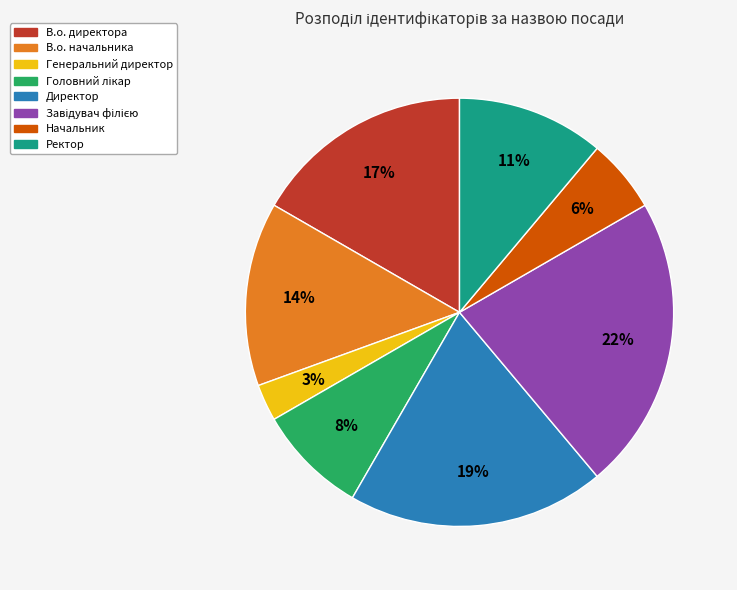

Does В.о. начальника account for over 50% of the chart?

No